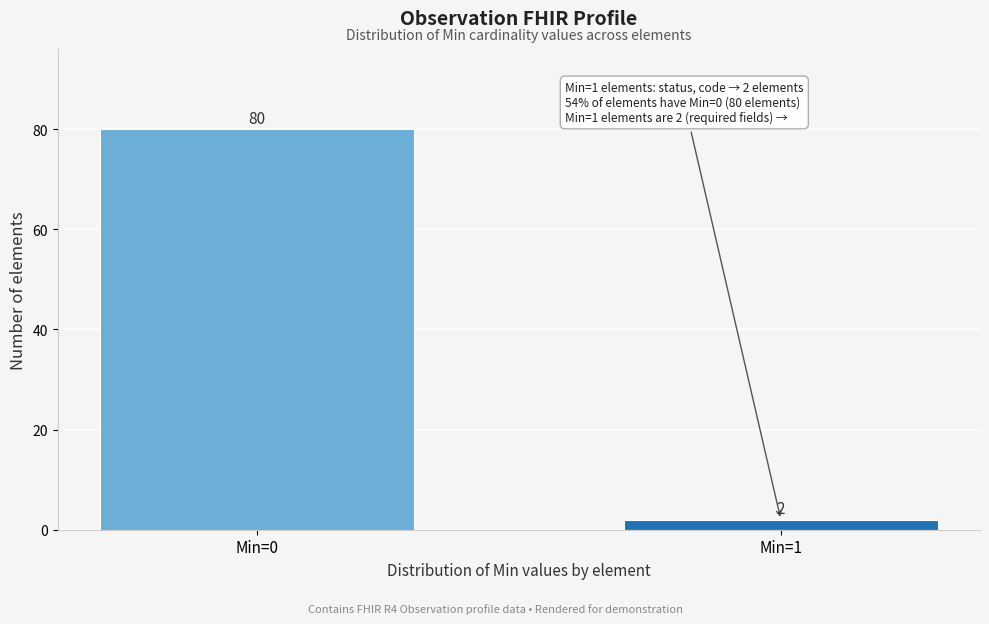

Reading left to right, what are all the values shown in this chart?

Min=0=80	Min=1=2